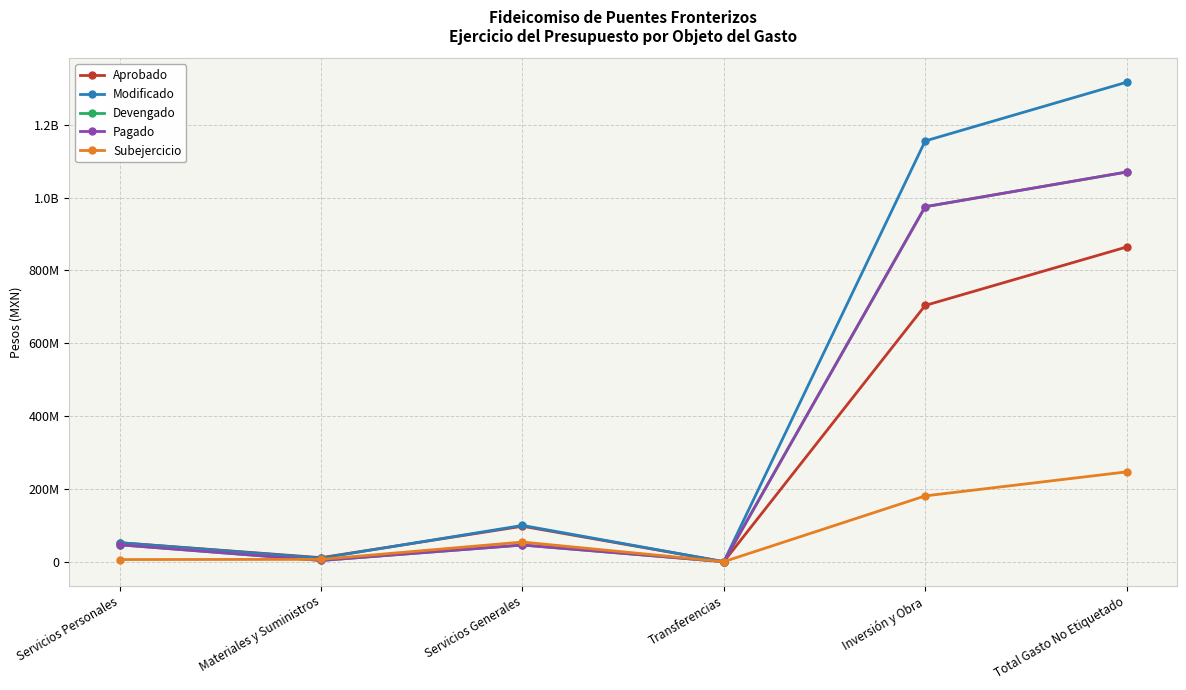

What is the value of the Modificado point at the 1st from the left?

52091250.0